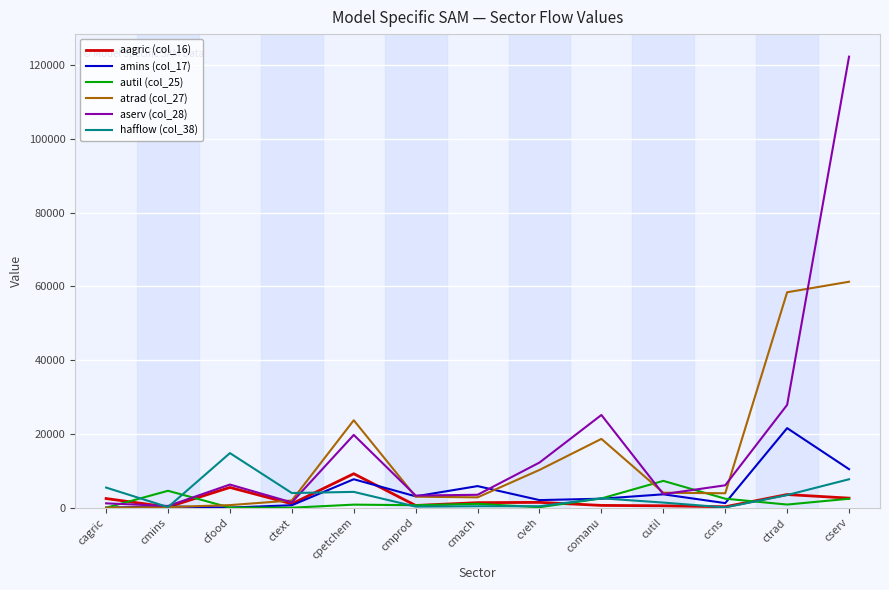

Does the chart have visible grid lines?

Yes